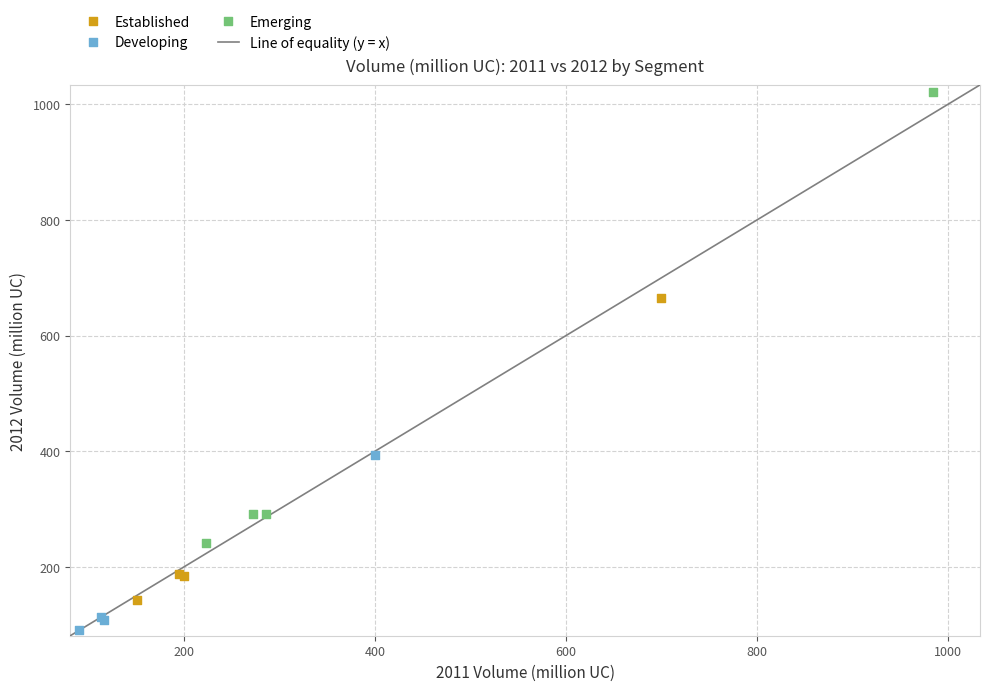

Which series contains the highest Y value?

Emerging